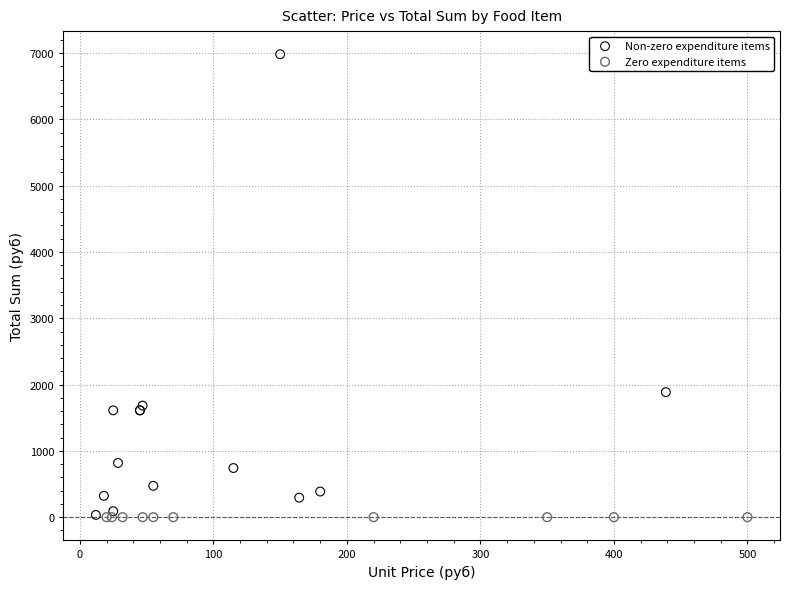

Which series reaches the maximum Y coordinate?

Non-zero expenditure items